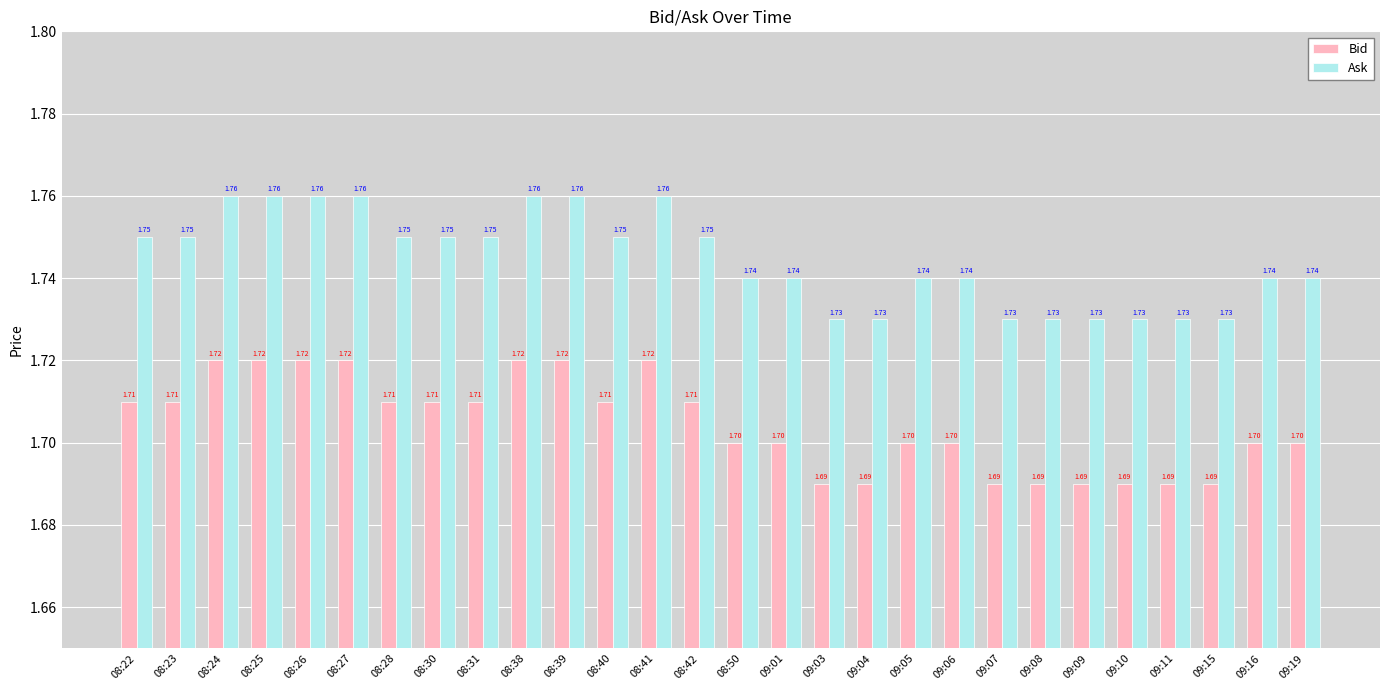

Count the Ask values in the range 1 to 2.

28